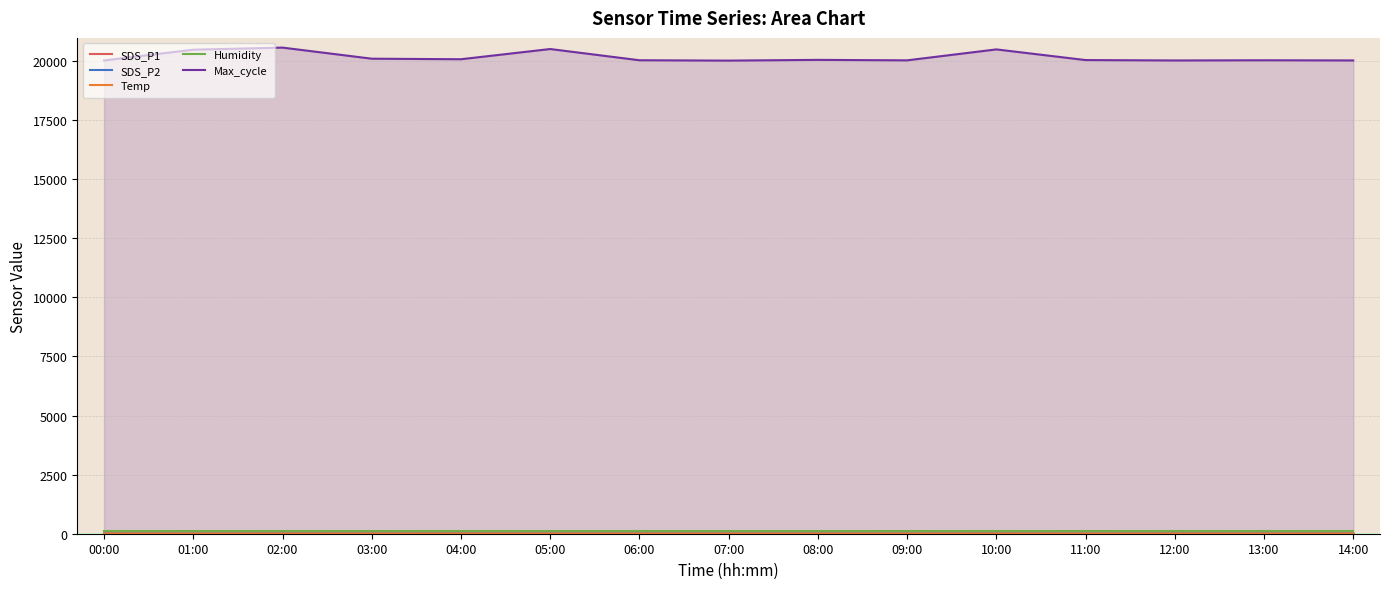

The Max_cycle series shows 7570.2 at 05:00. True or false?

False